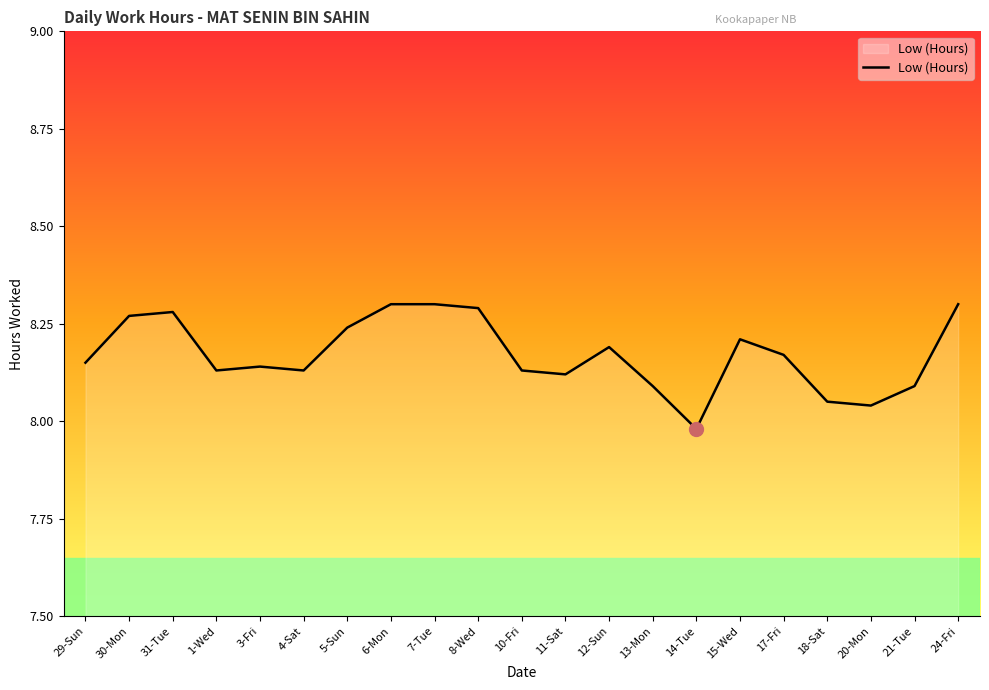

Approximately how many times larger is the value at 10-Fri compared to 21-Tue?

1.0